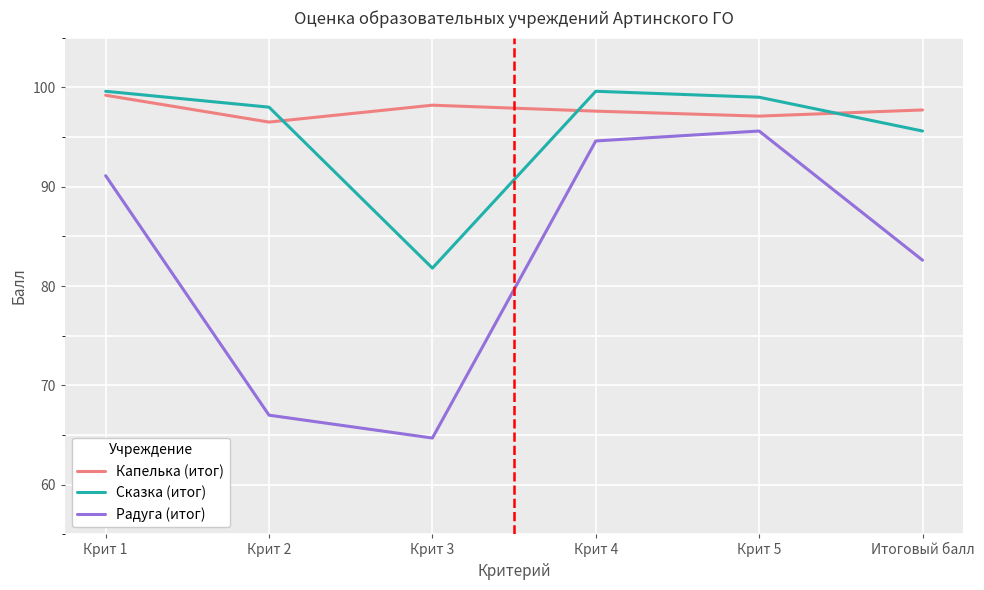

The Сказка (итог) series shows 57.6 at Крит 5. True or false?

False